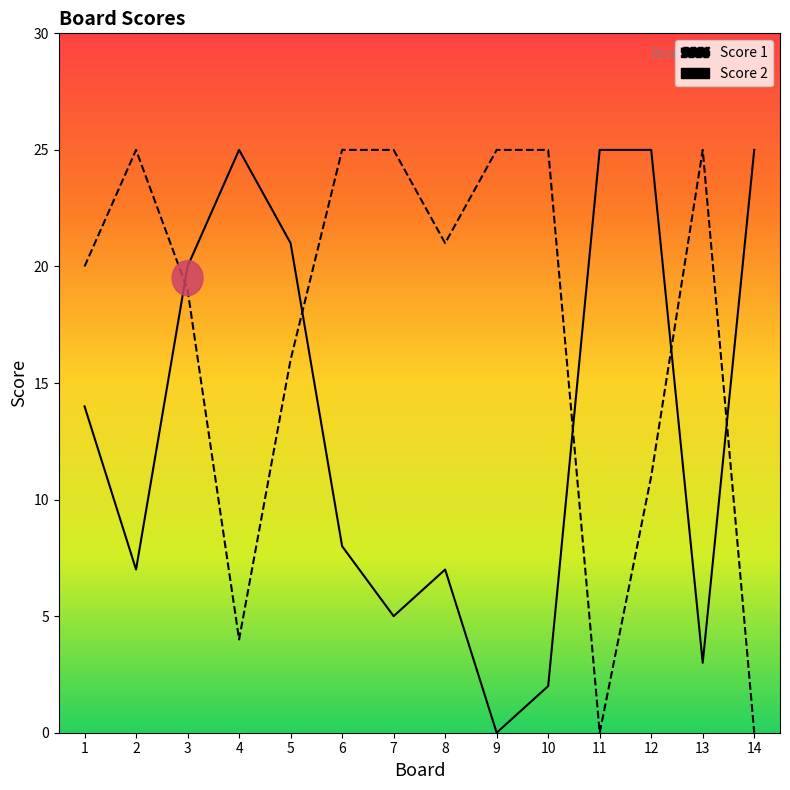

What are all the series names shown in the legend?

Score 1, Score 2